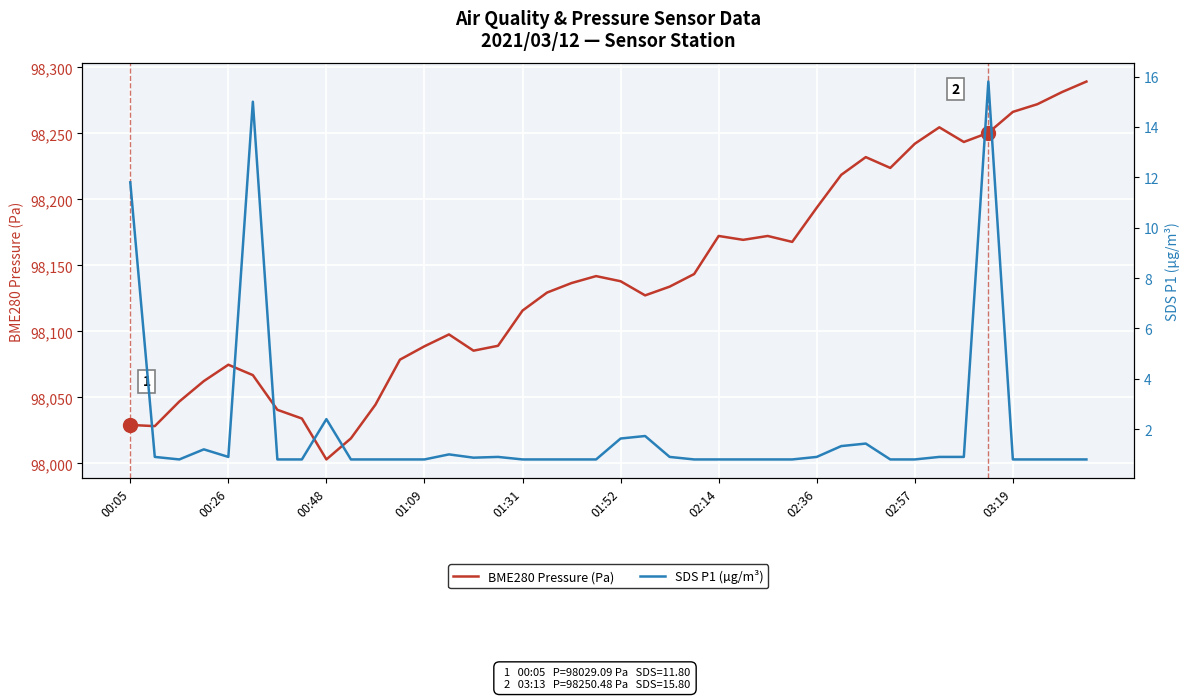

At which label does BME280 Pressure (Pa) reach its minimum?

00:48